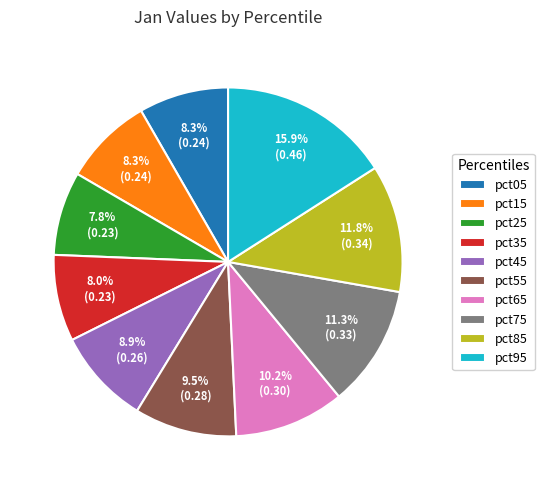

What percentage is NOT represented by pct65?

89.8%